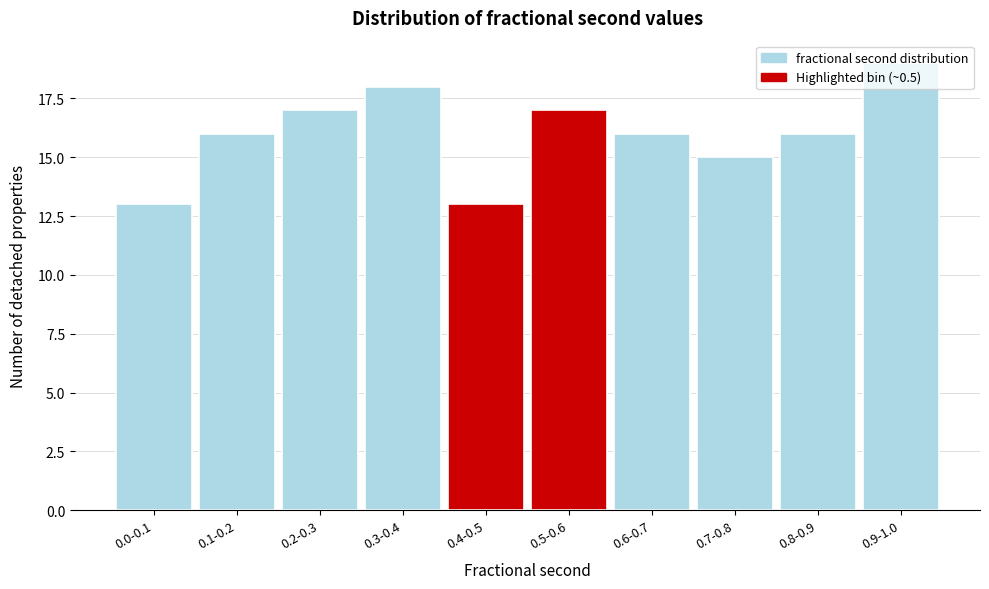

What is the label of the 5th bar from the left?

0.4-0.5